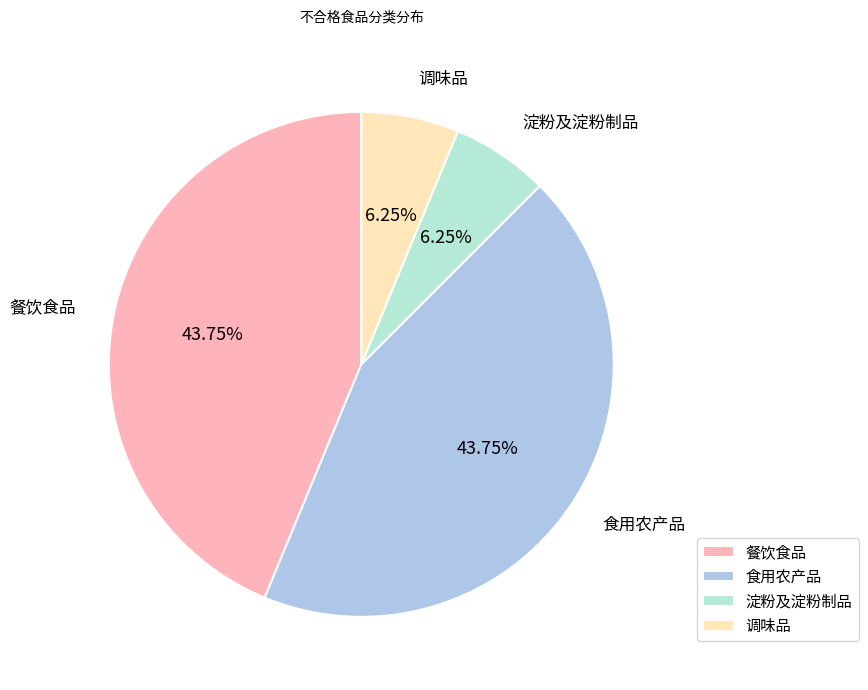

To the nearest percent, what portion does 调味品 represent?

6%